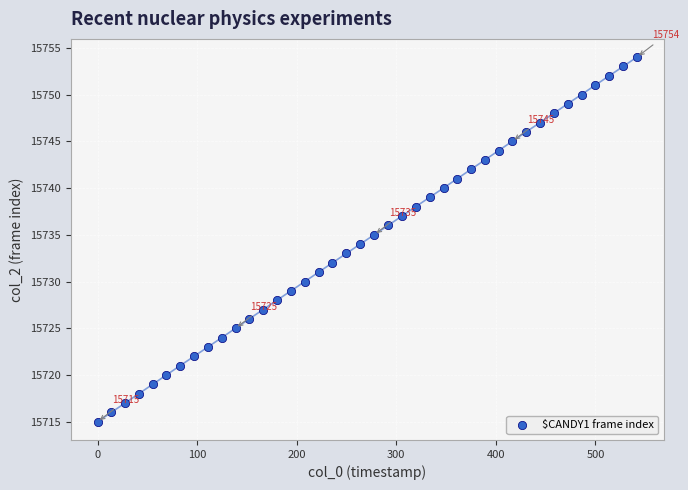

What is the range of Y values (max minus min)?

39